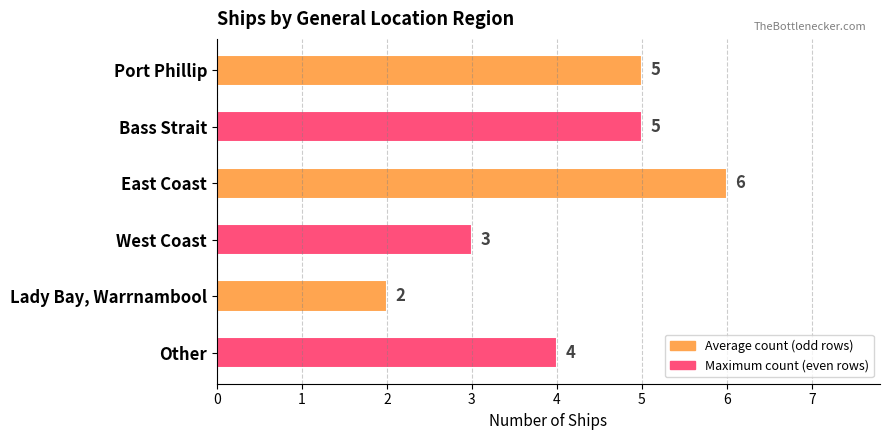

Between Lady Bay, Warrnambool and Port Phillip, which is larger?

Port Phillip